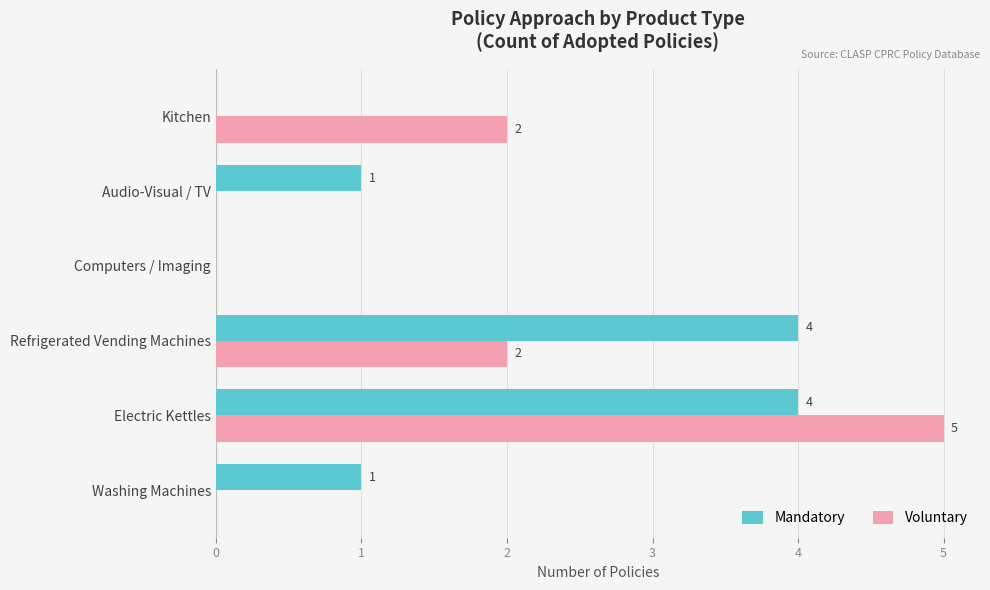

What is the sum of all Mandatory values?

10